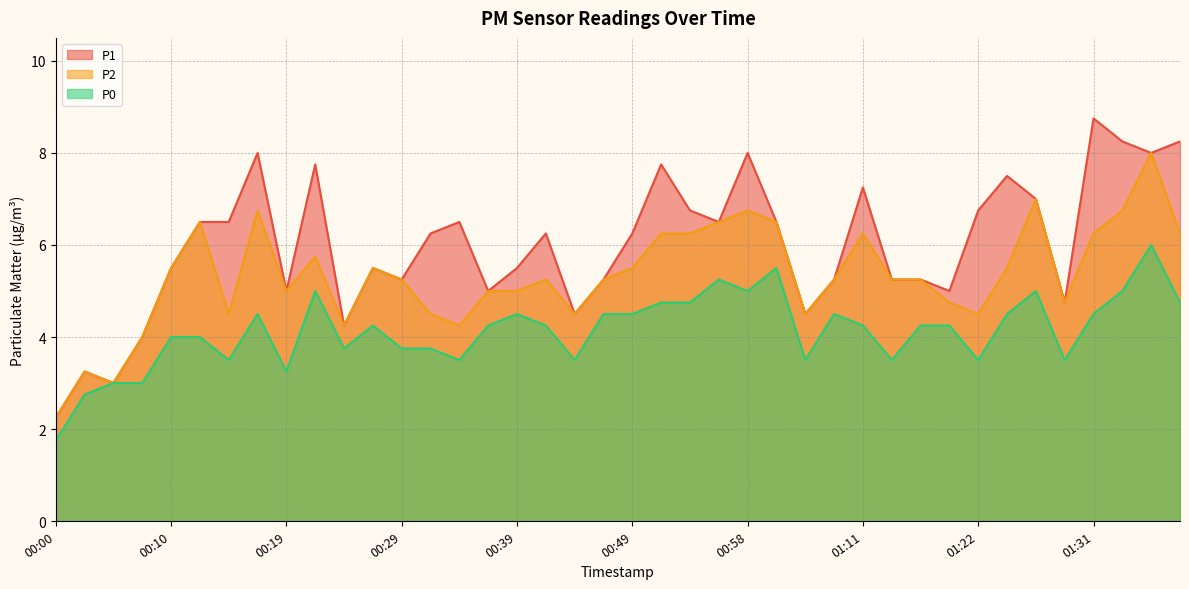

The value of P2 at 01:26 is 1.7. True or false?

False